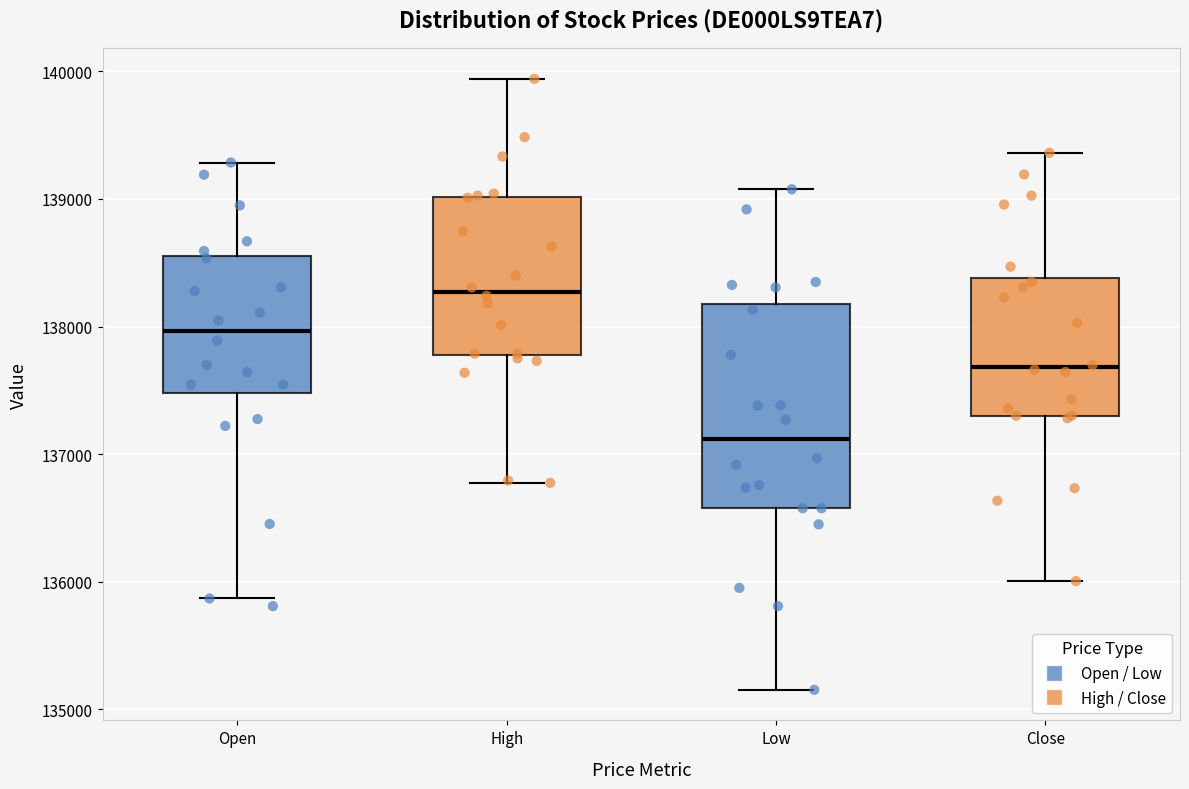

Reading left to right, read every box against the y-axis: the position of its median line, the range the box covers, and the ends of its whiskers. The values are not printed on the chart, so give them approximately, as read against the axis.

Open: median 138000, box 137500 to 138500, whiskers 135900 to 139300
High: median 138300, box 137800 to 139000, whiskers 136800 to 139900
Low: median 137100, box 136600 to 138200, whiskers 135200 to 139100
Close: median 137700, box 137300 to 138400, whiskers 136000 to 139400